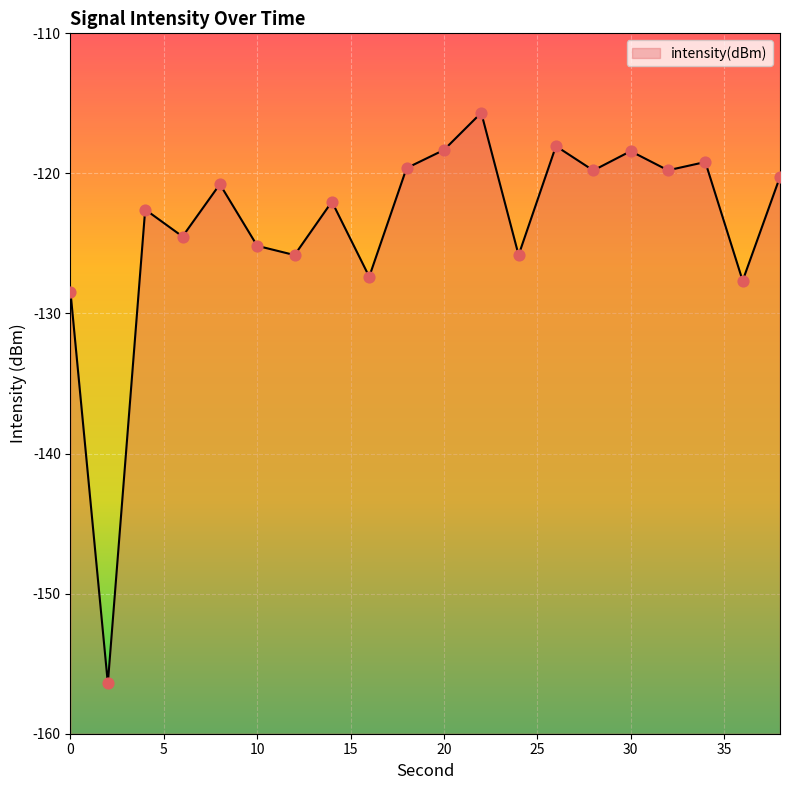

Between 4 and 32, which is larger?

32